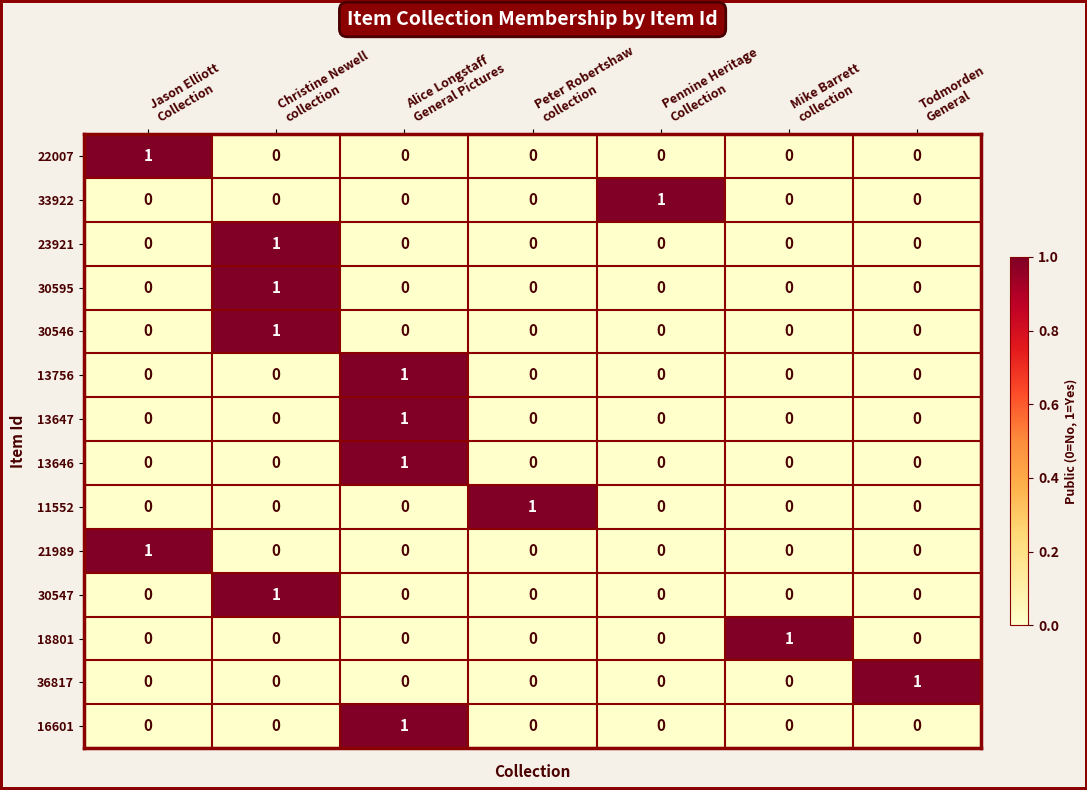

Count the 13647 values in the range 0 to 1.

7